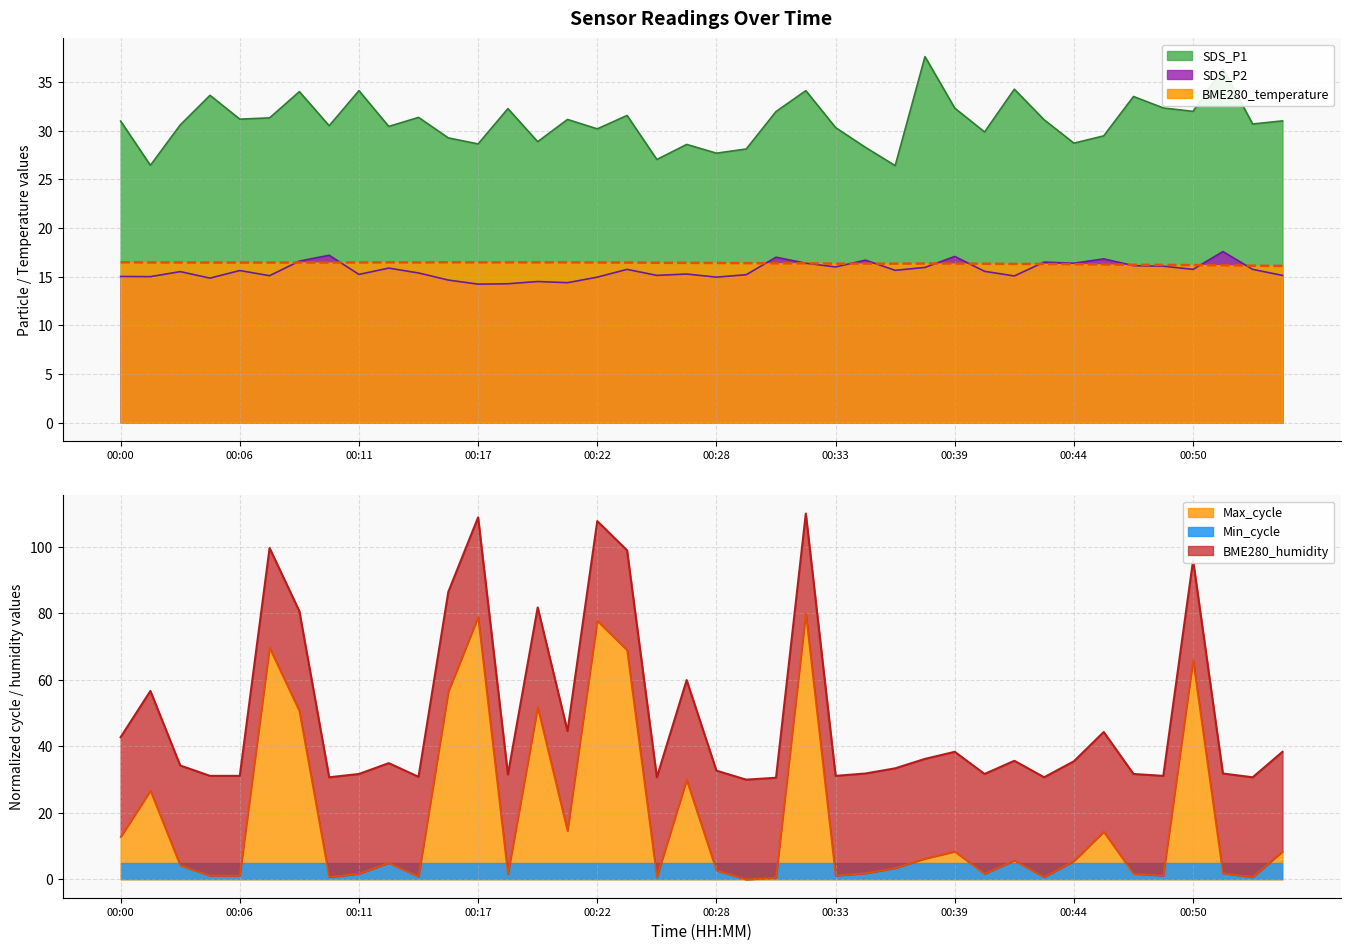

At which label is Max_cycle closest to 40?

00:26